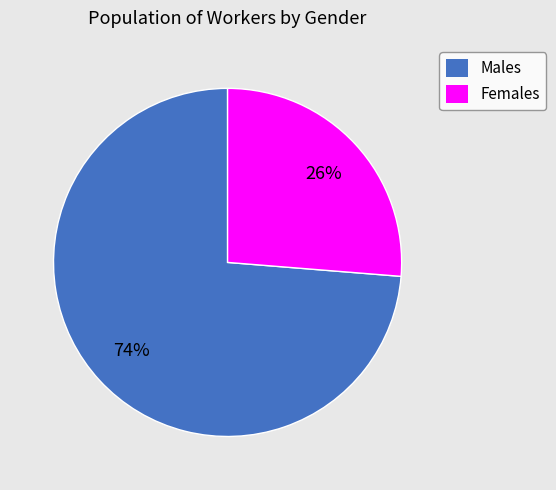

Is there any slice that represents more than half of the pie?

Yes